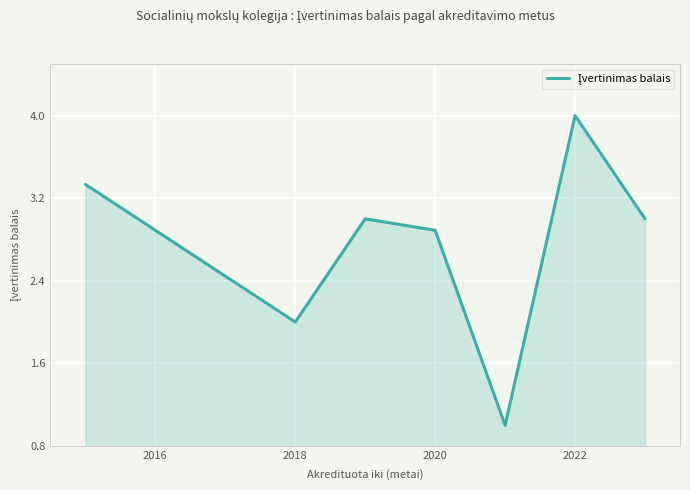

How many interior local valleys (lower than both neighbors) does the data have?

2